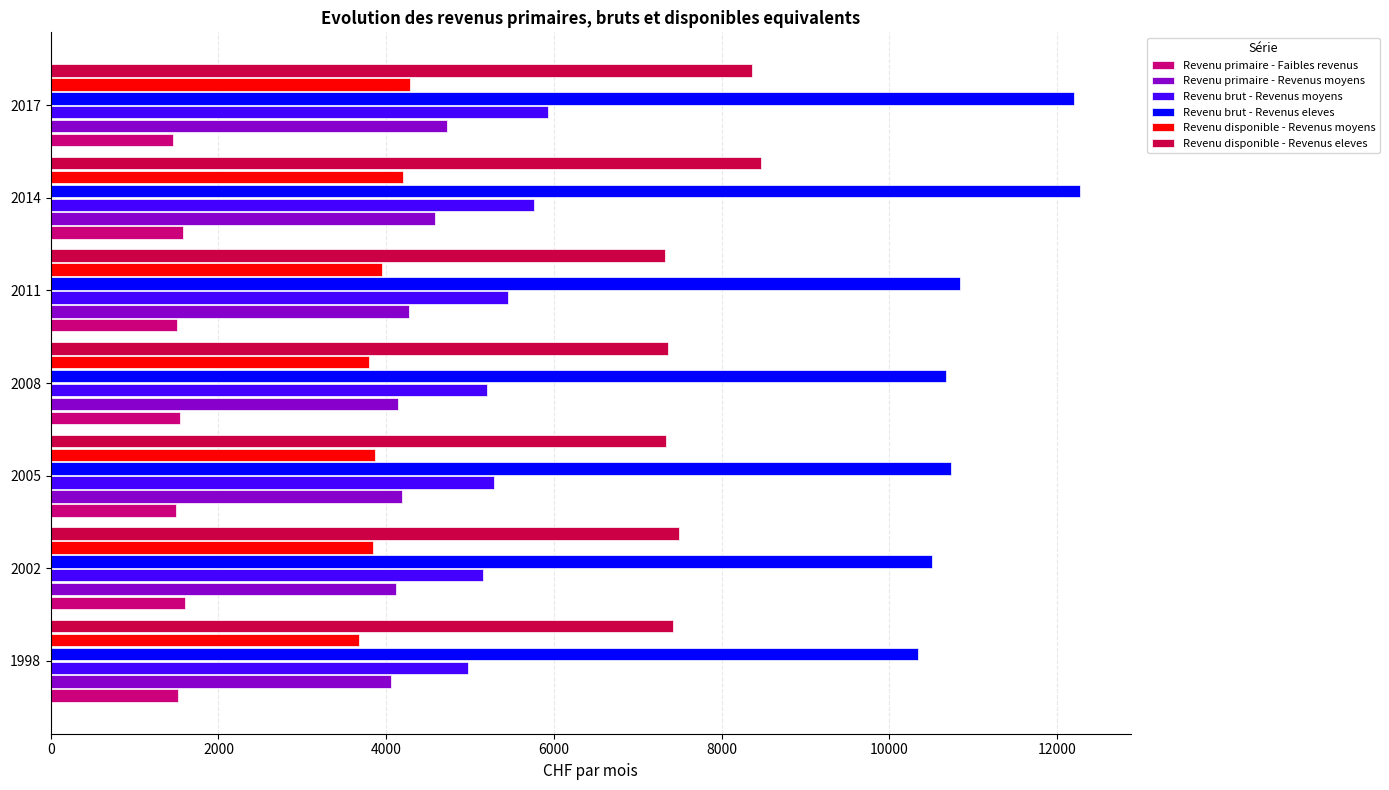

What is the average value of the Revenu disponible - Revenus eleves series?

7680.0